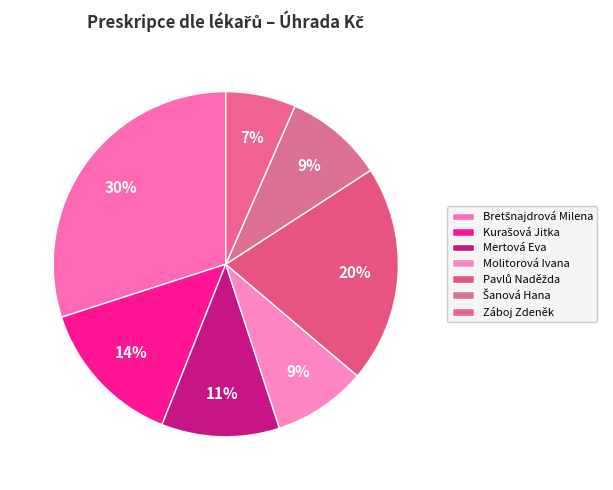

To the nearest percent, what portion does Záboj Zdeněk represent?

7%